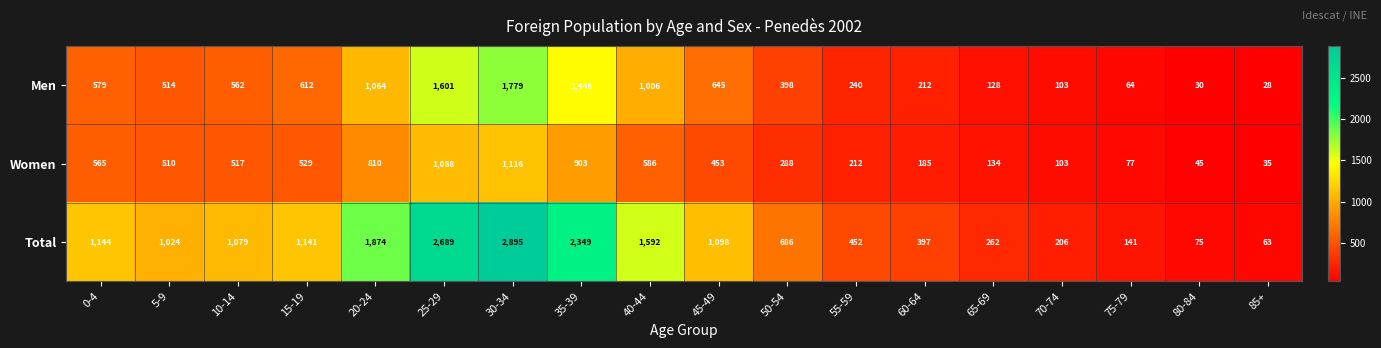

How many data points does each series have?

18